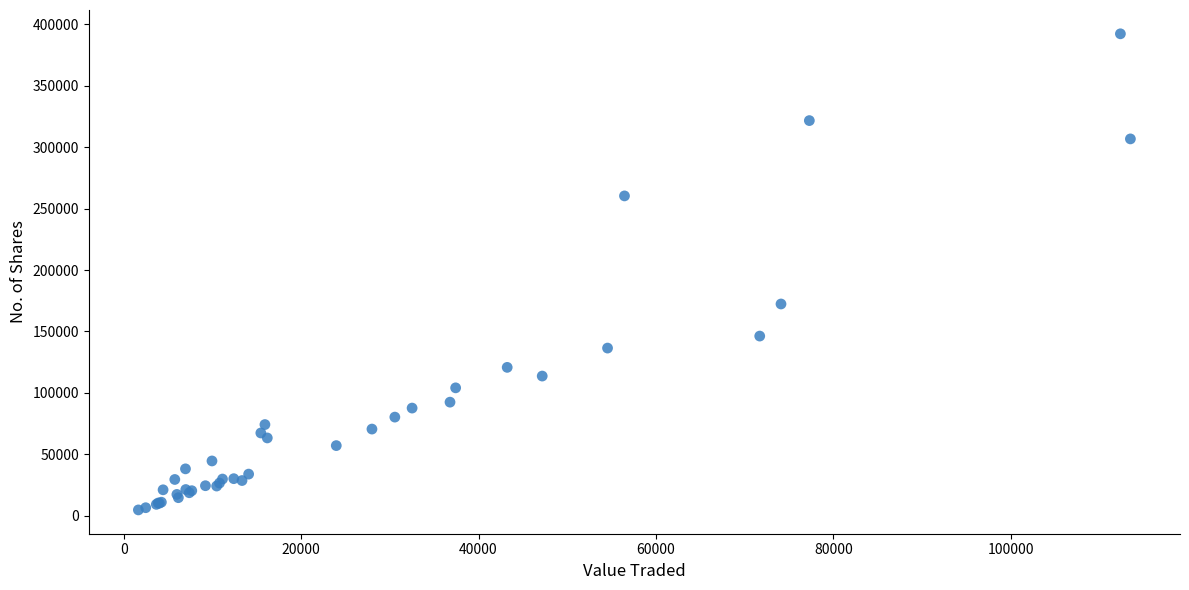

What Y value in the scatter plot is closest to 198503?

172337